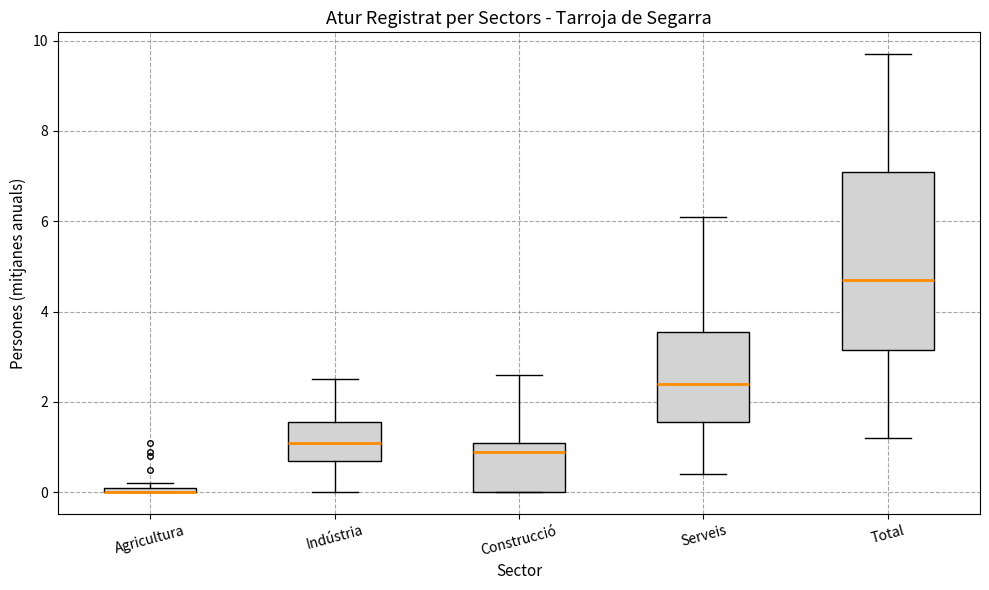

Where does the upper whisker of the box for Construcció end on the y-axis? The values are not printed on the chart, so give them approximately, as read against the axis.

2.6